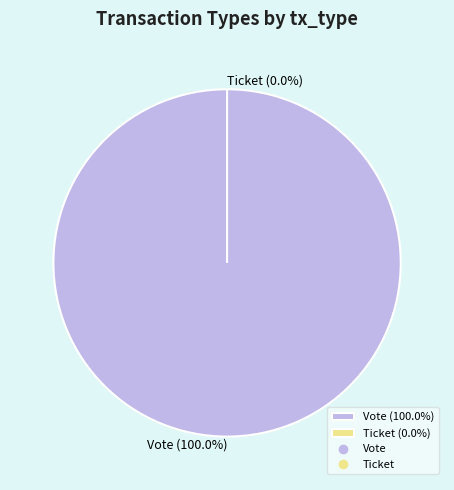

Combined, do Vote and Ticket account for over 50%?

Yes